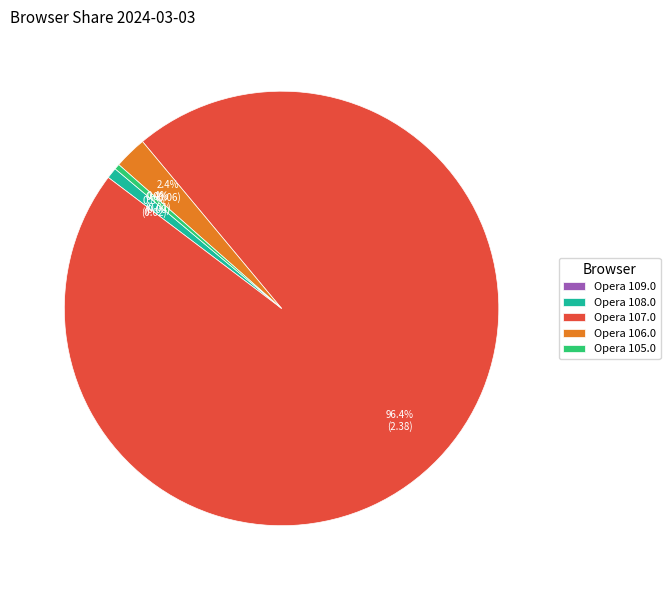

Is it true that Opera 108.0 is 11% of the pie?

False